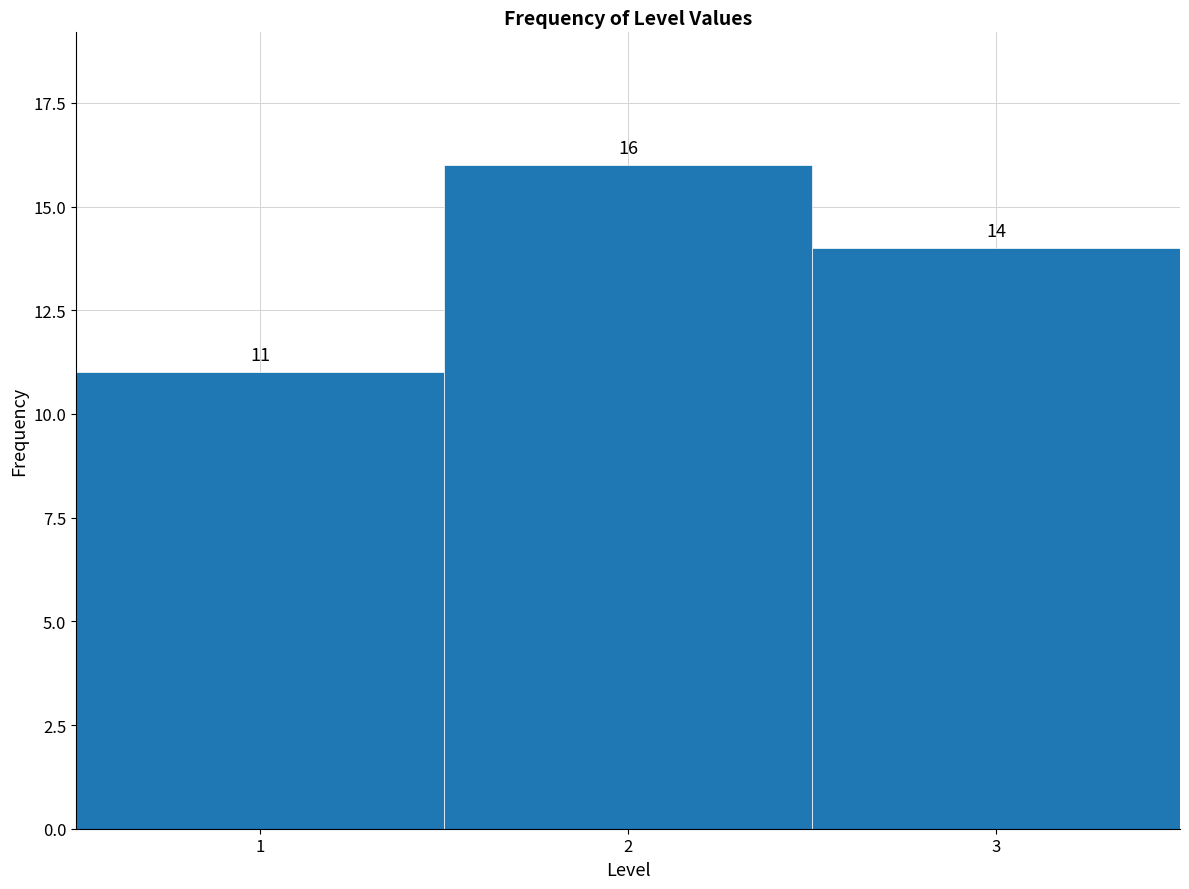

How tall is the bar that spans 1.5 to 2.5 on the x-axis?

16